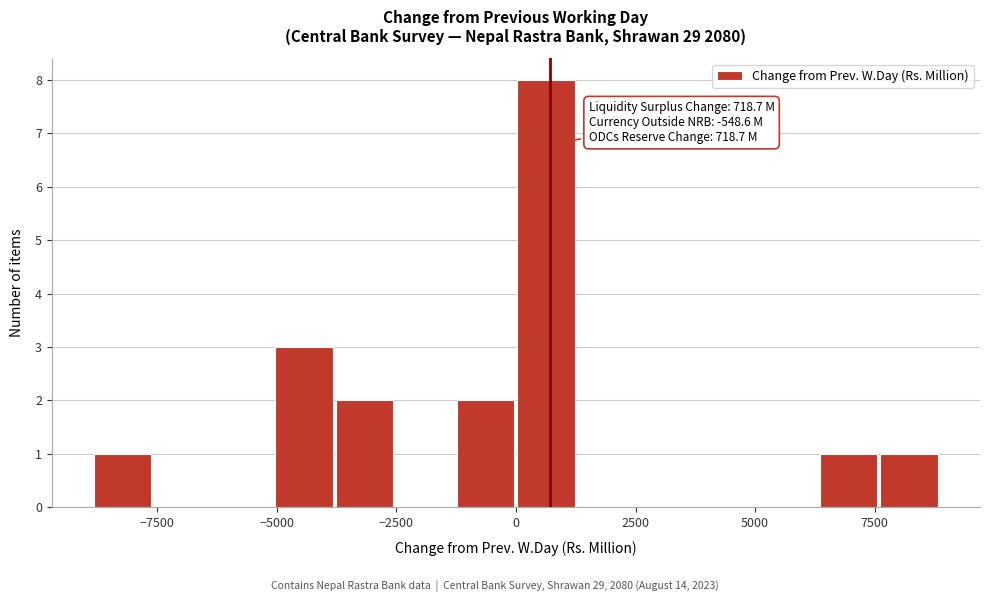

Read against the x-axis, roughly where is the centre of the tallest bar?

500